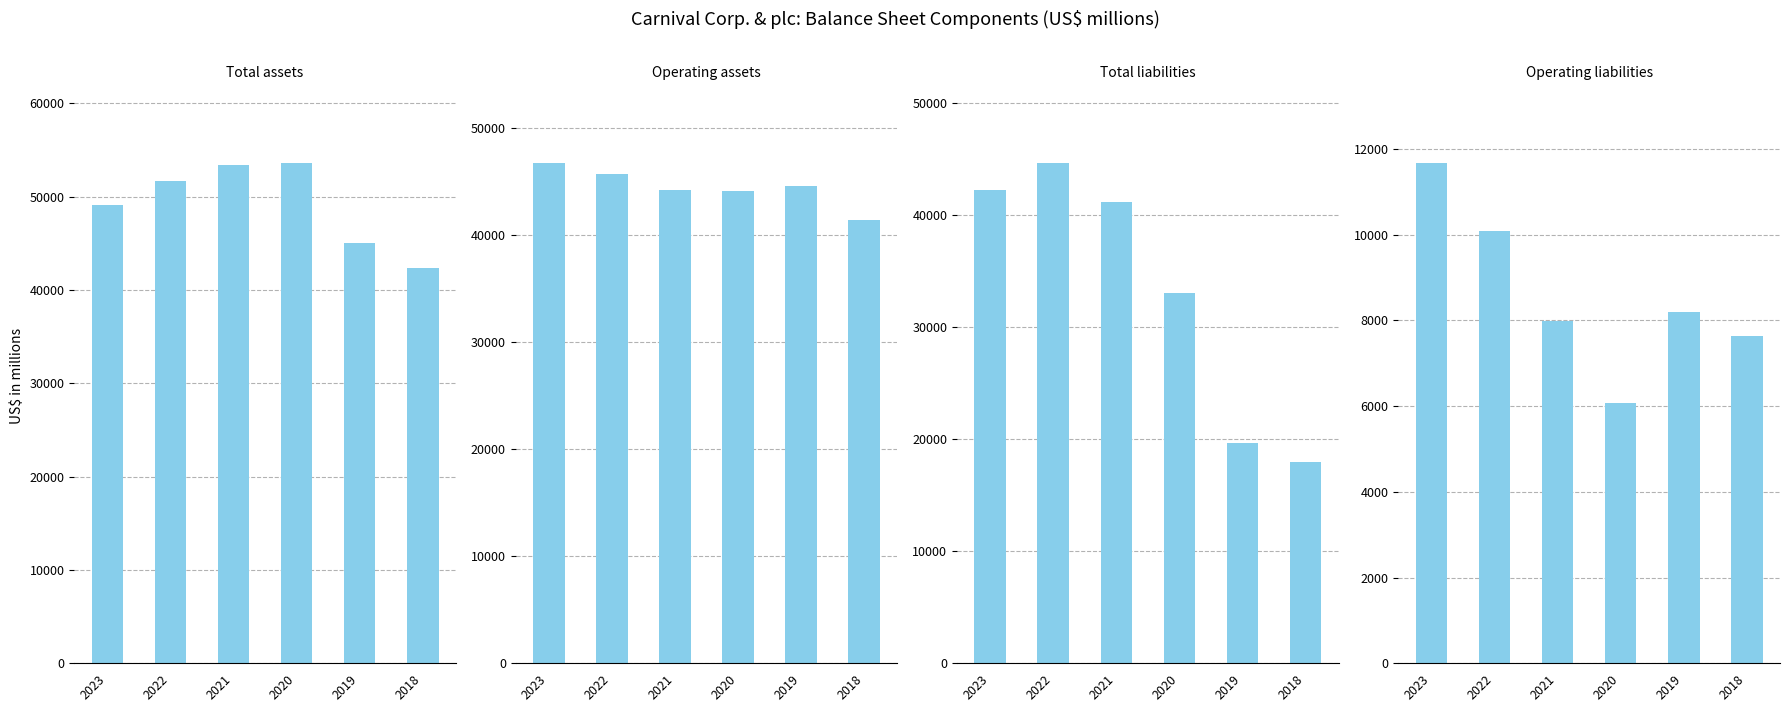

The Operating liabilities series shows 1934 at 2019. True or false?

False